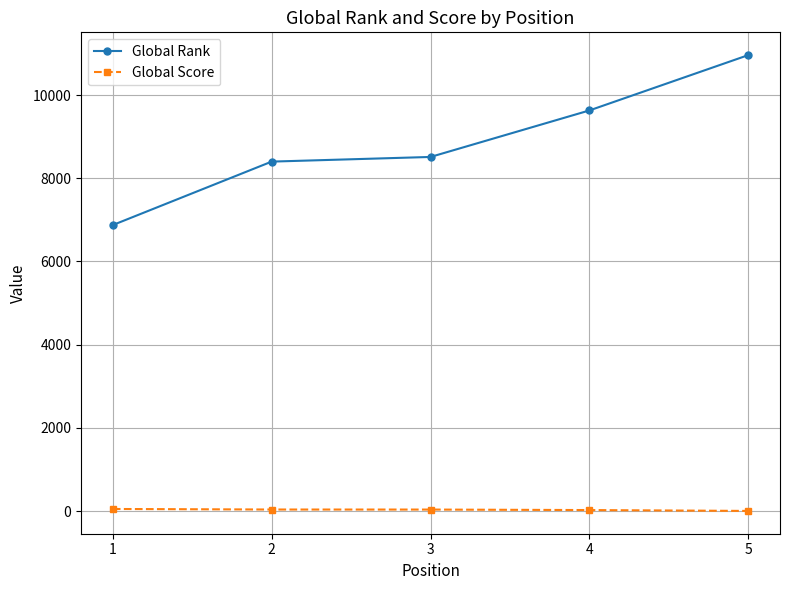

Rank the series by their average value, from highest to lowest.

Global Rank, Global Score